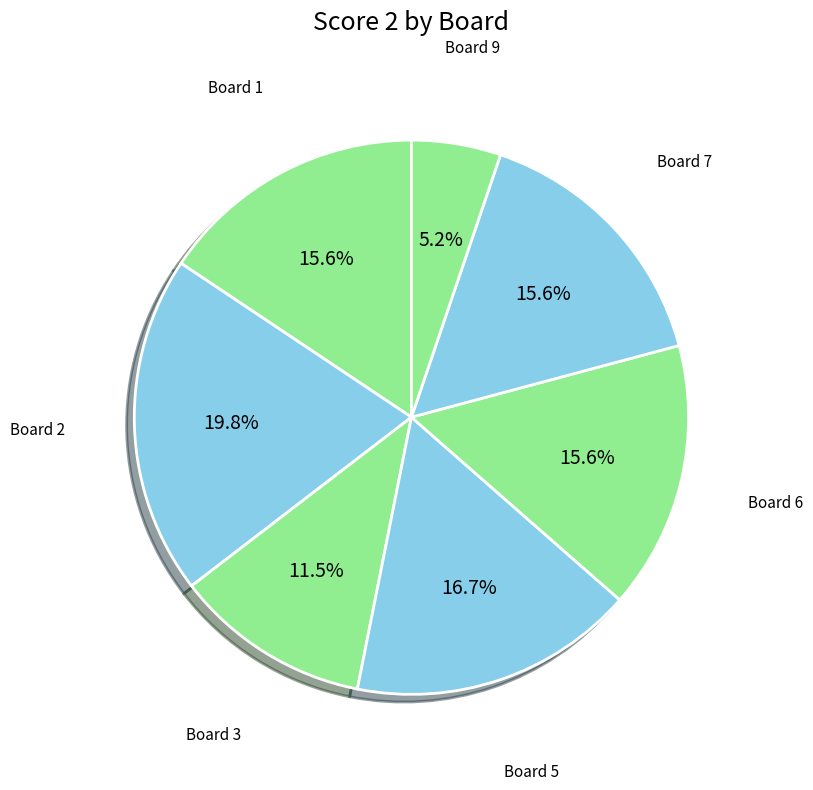

Count the number of slices in the pie.

7